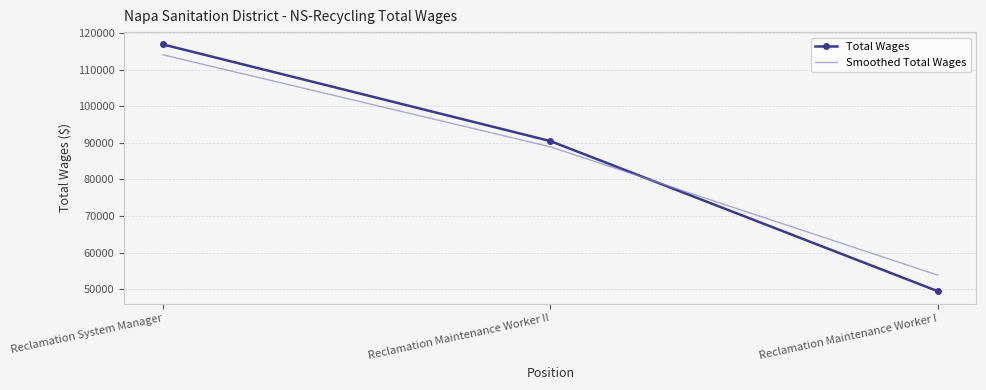

True or false: Smoothed Total Wages has a value of 67491.6 at Reclamation System Manager.

False